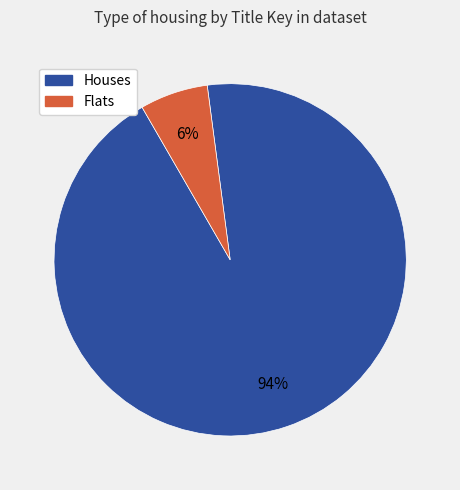

Is there any slice that represents more than half of the pie?

Yes